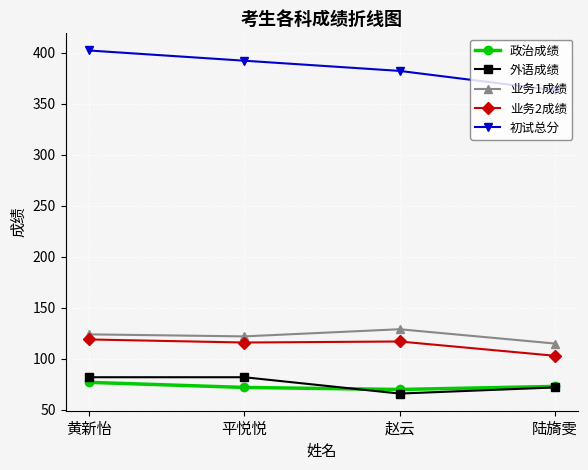

How many lines are shown in the chart?

5